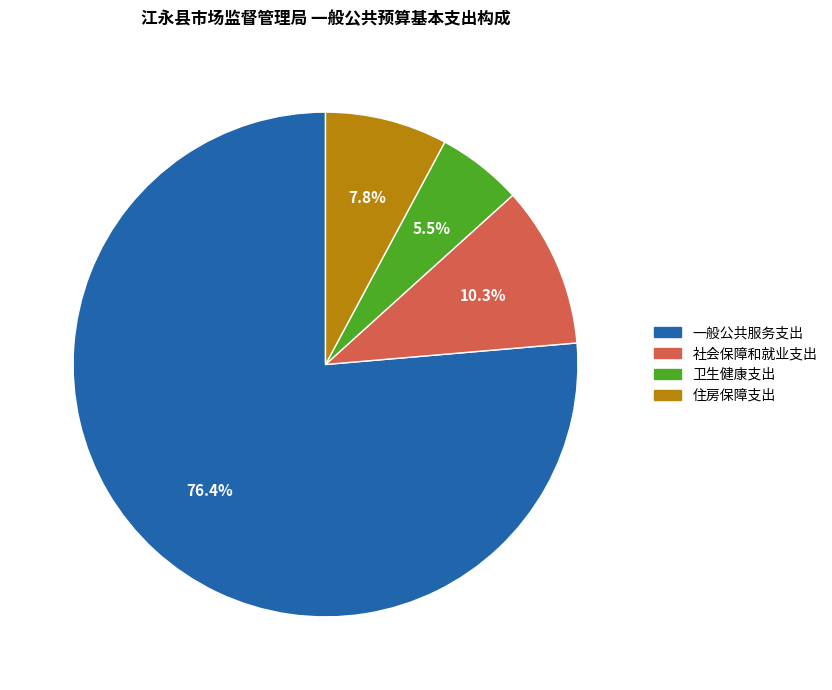

Combined, do 一般公共服务支出 and 住房保障支出 account for over 50%?

Yes